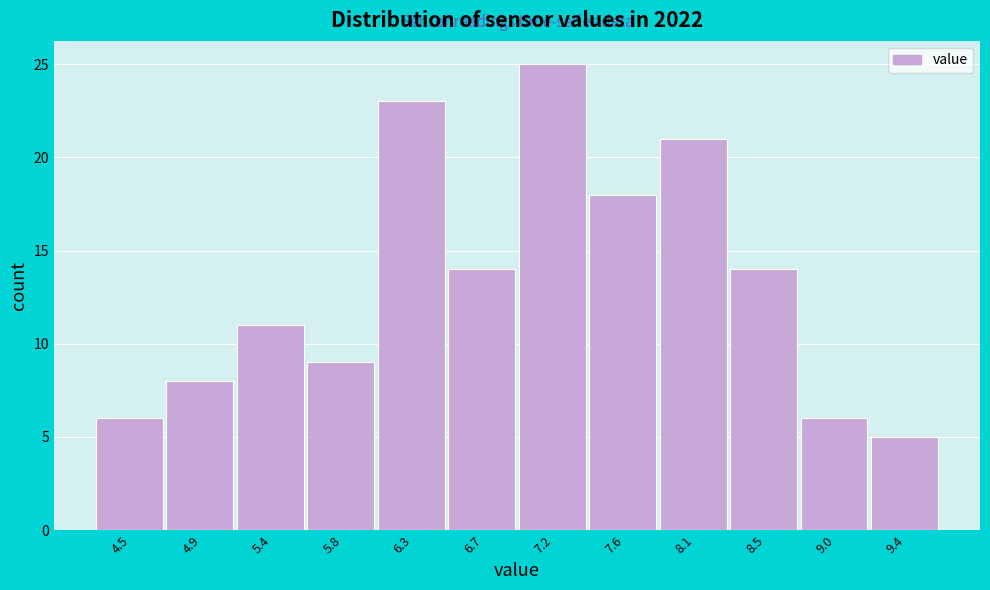

Reading left to right, transcribe all the data shown in this chart.

6	8	11	9	23	14	25	18	21	14	6	5